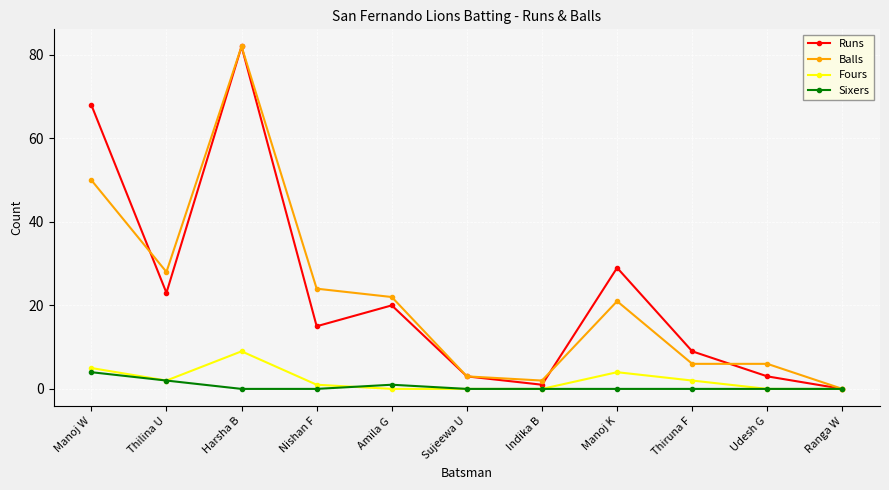

Read the Runs value at Sujeewa U, to the nearest 5.

5